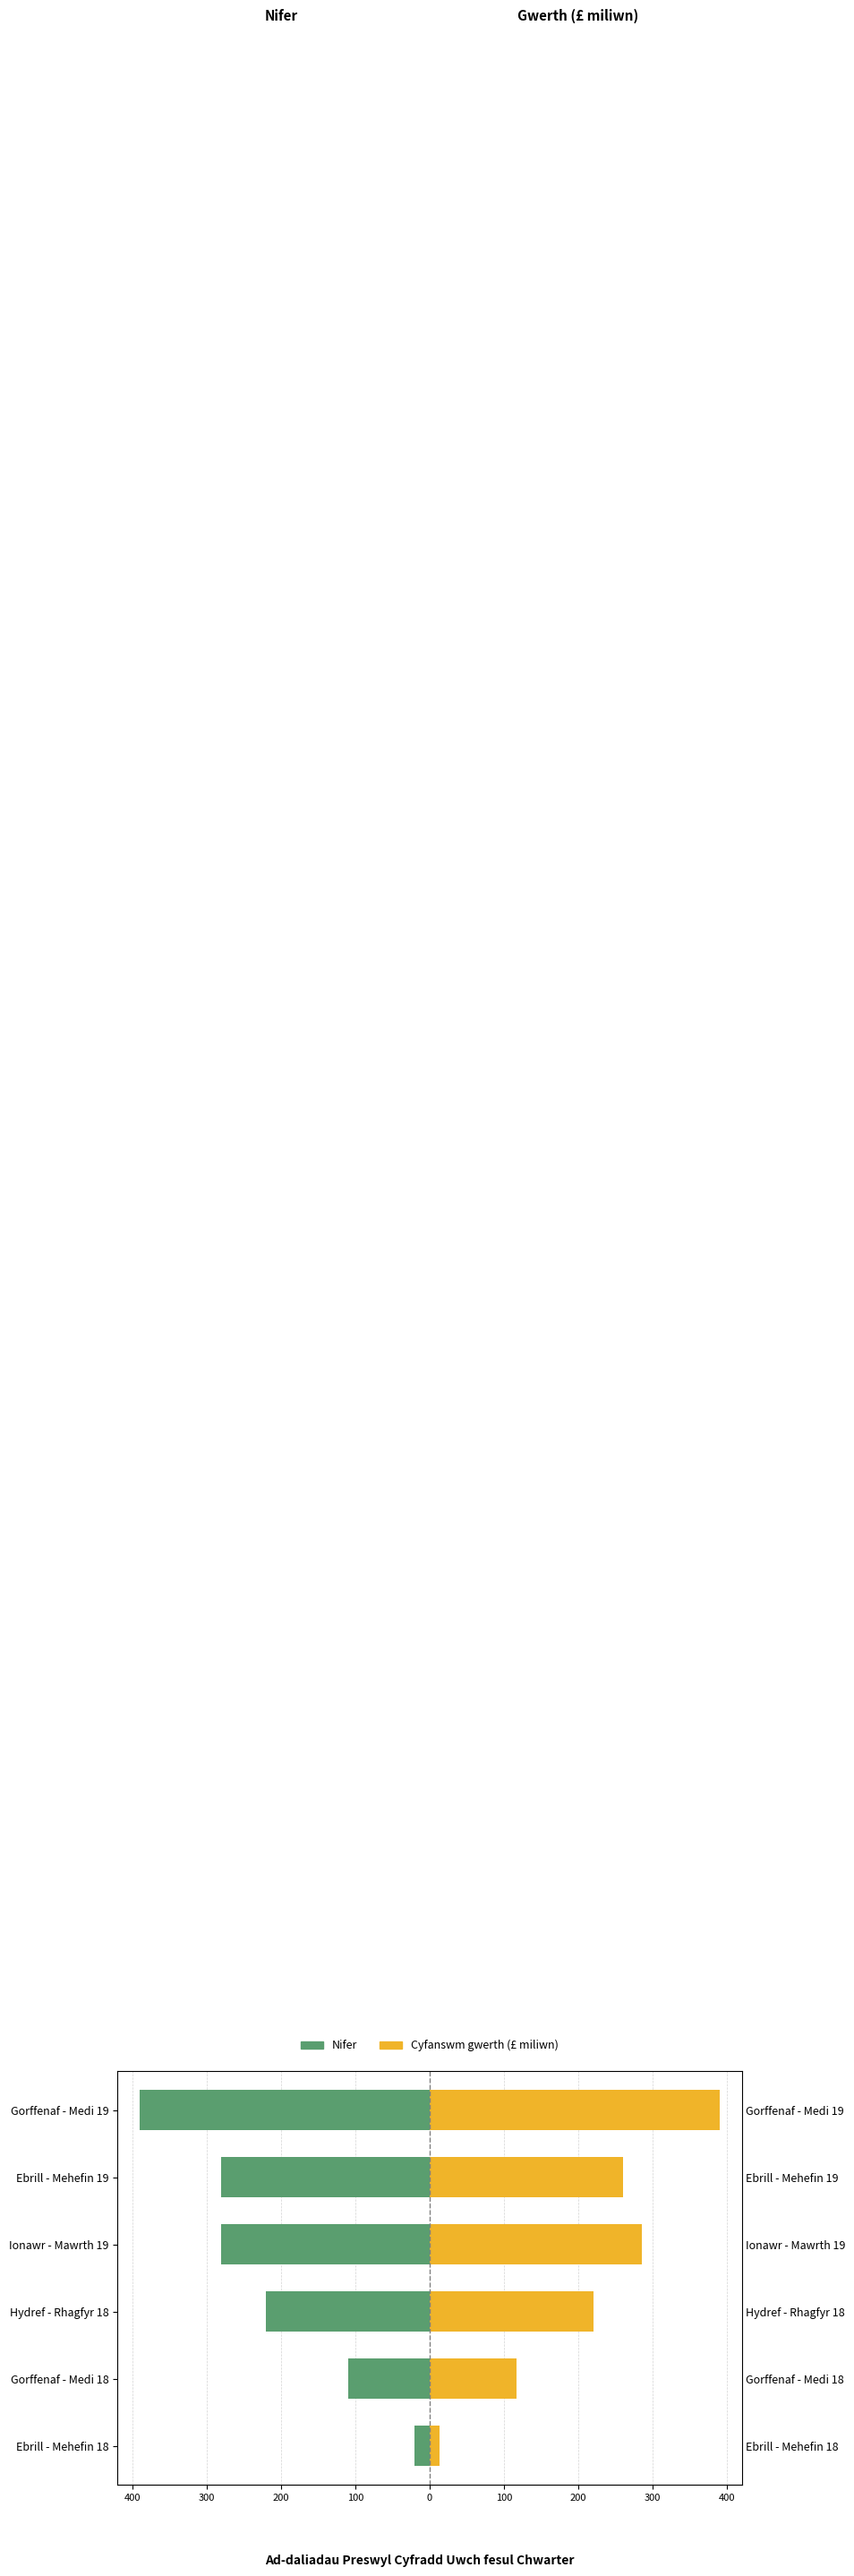

The Nifer series shows -110 at Gorffenaf - Medi 18. True or false?

True